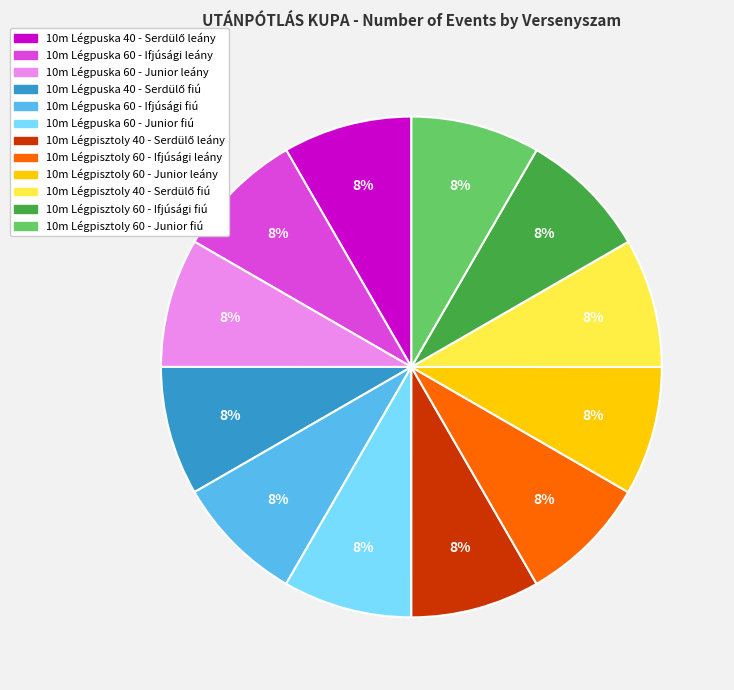

Does 10m Légpuska 60 - Junior fiú represent more than half of the total?

No